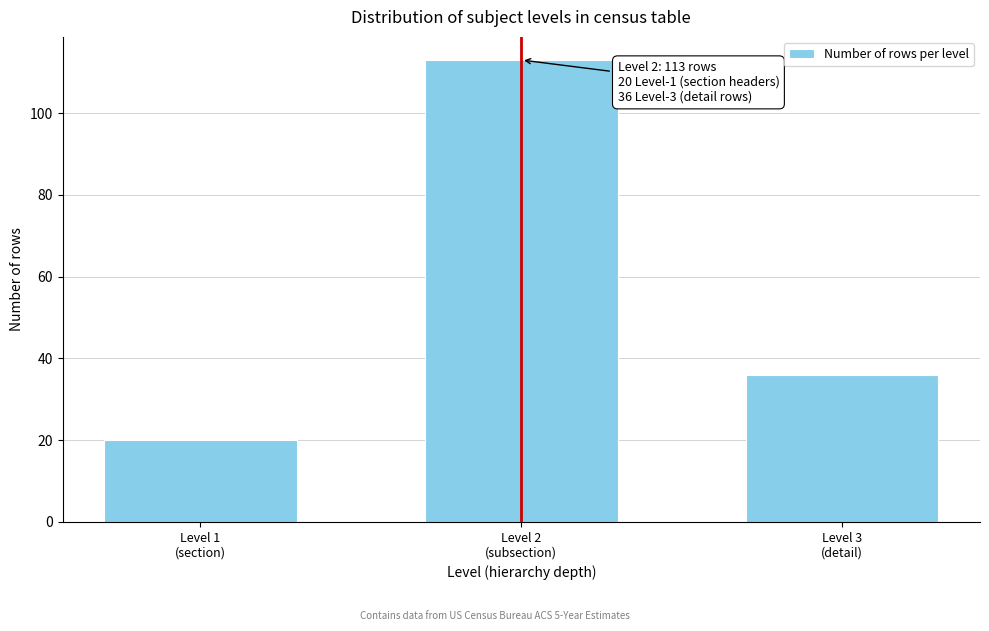

Reading left to right, what are all the values shown in this chart?

20	113	36